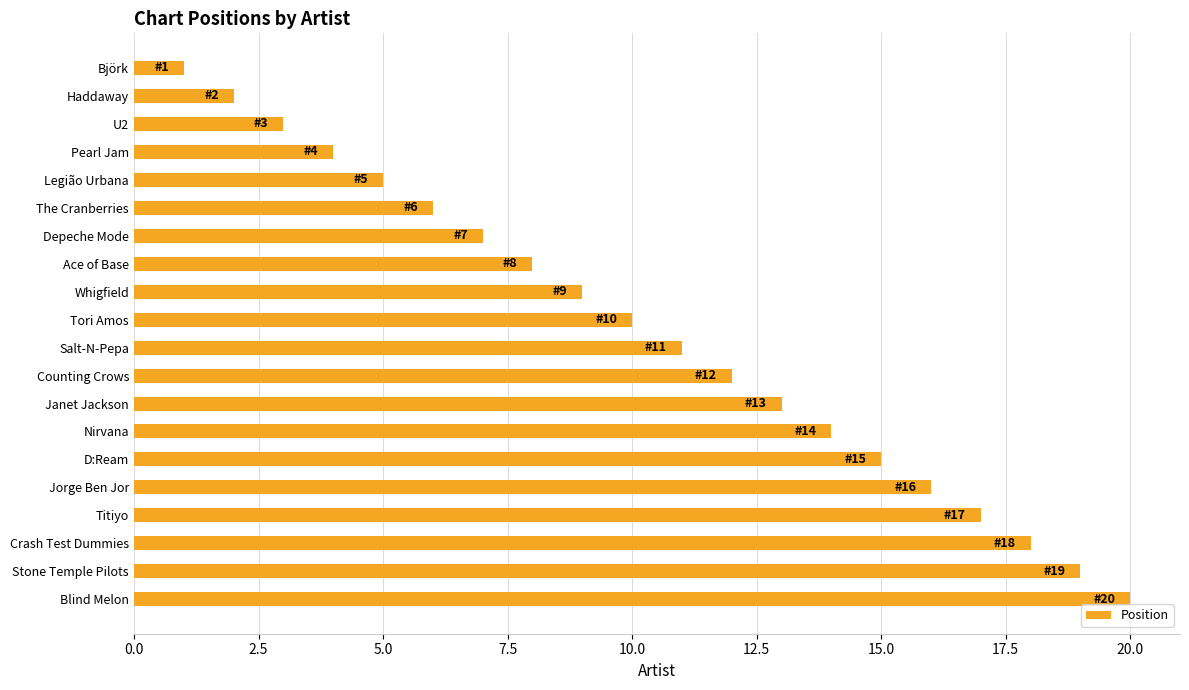

Rank the categories by value from lowest to highest.

Björk, Haddaway, U2, Pearl Jam, Legião Urbana, The Cranberries, Depeche Mode, Ace of Base, Whigfield, Tori Amos, Salt-N-Pepa, Counting Crows, Janet Jackson, Nirvana, D:Ream, Jorge Ben Jor, Titiyo, Crash Test Dummies, Stone Temple Pilots, Blind Melon